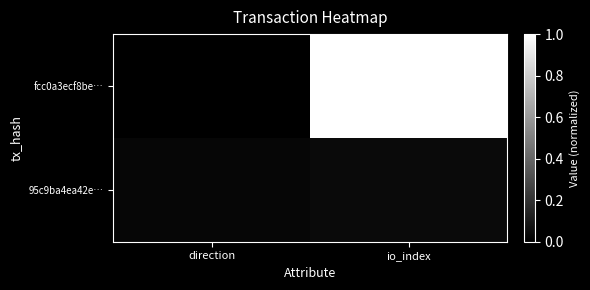

Reading right to left, transcribe all the data shown in this chart.

fcc0a3ecf8be…: io_index=1.0	direction=0.0
95c9ba4ea42e…: io_index=0.0	direction=0.0